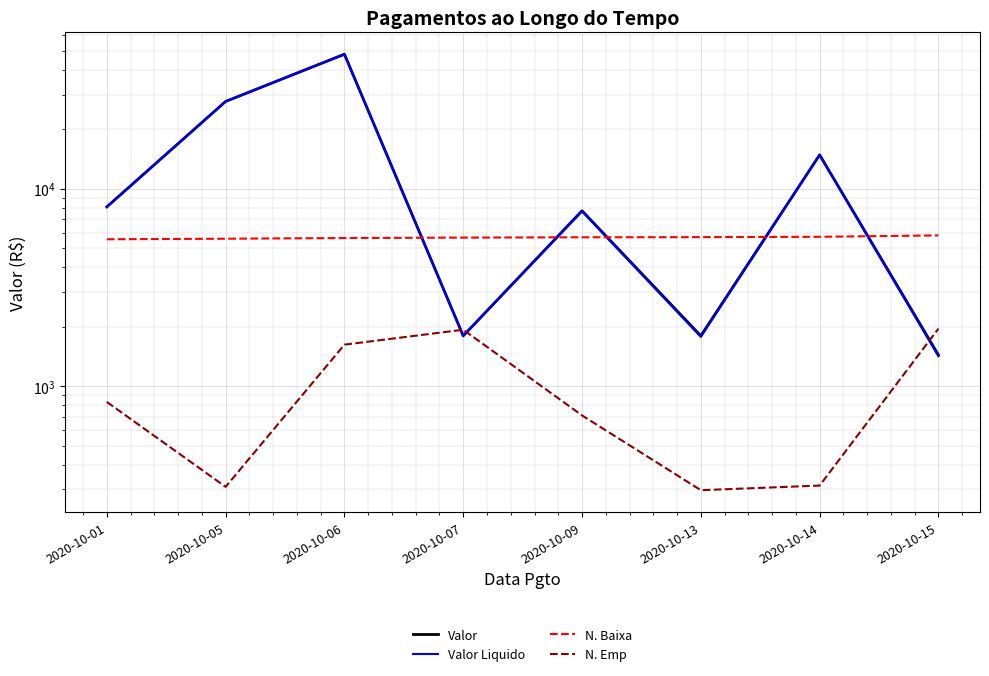

What is the value of the Valor Liquido point at the 7th from the left?

14850.0